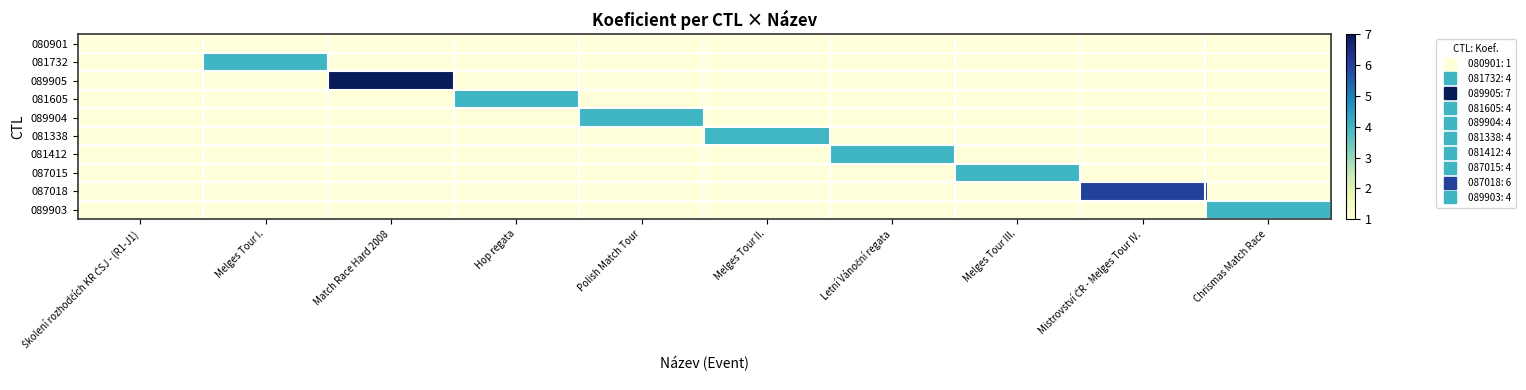

At how many categories does at least one series exceed 5?

2